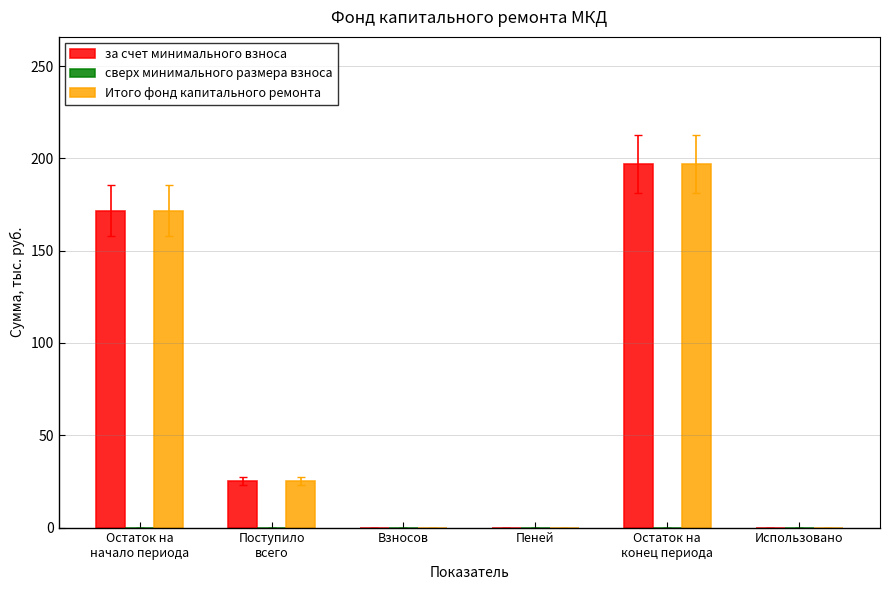

How many values in the Итого фонд капитального ремонта series exceed 25?

3